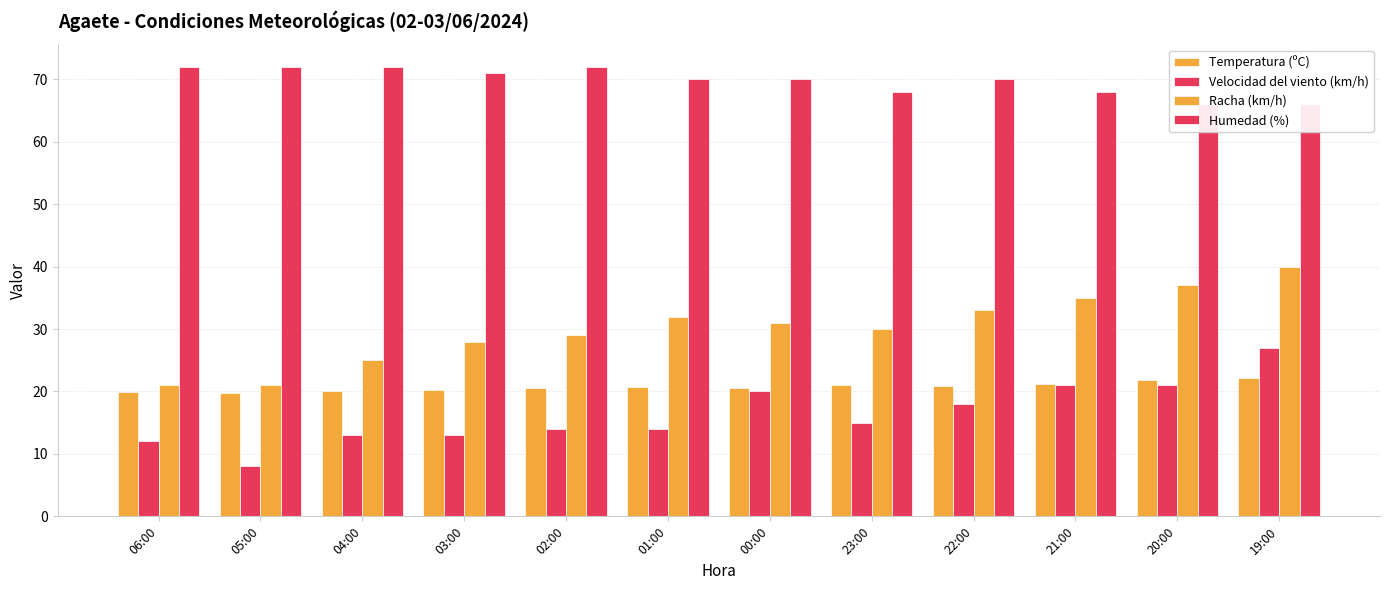

What is the highest value of the Humedad (%) series?

72.0